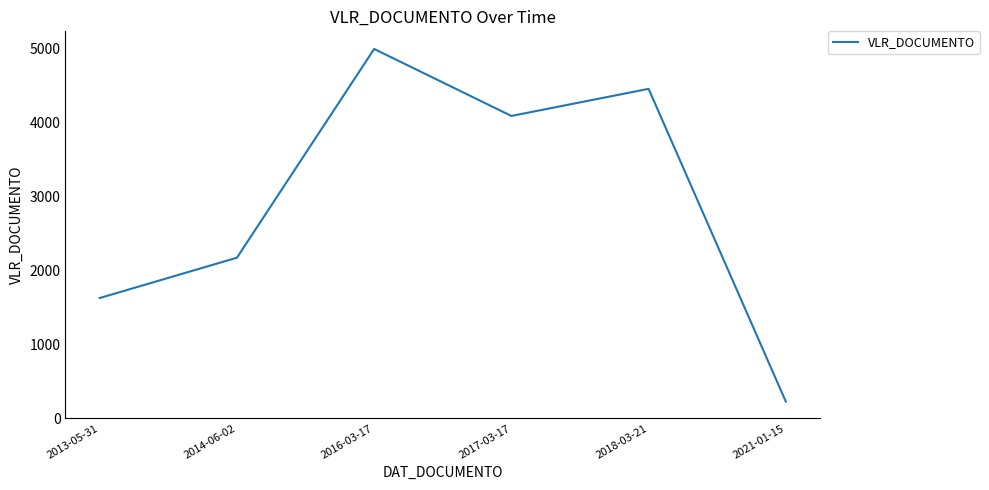

Where is the first local maximum?

2016-03-17